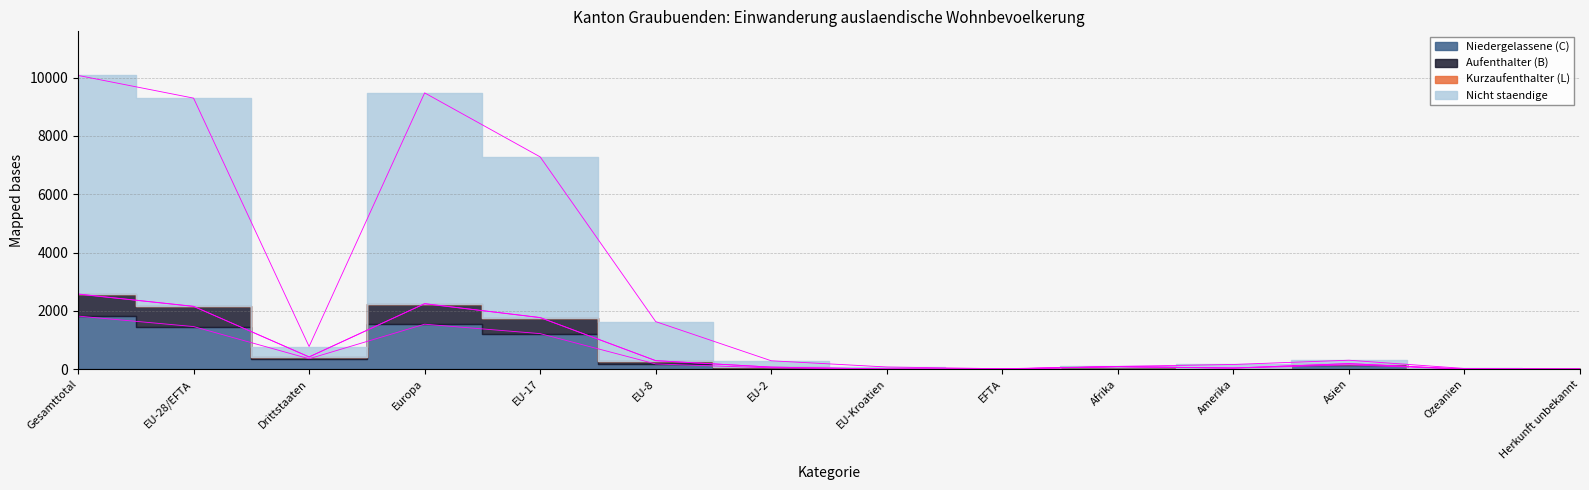

What is the sum of the Niedergelassene (C) values at EU-Kroatien and Amerika?

43